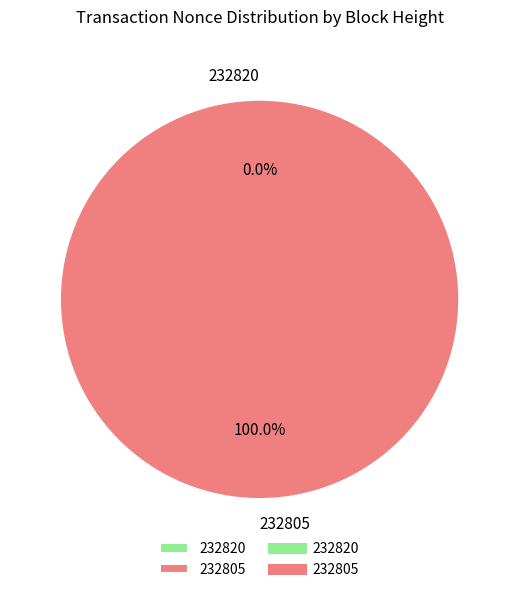

To the nearest percent, what is the combined percentage of 232805 and 232820?

100%